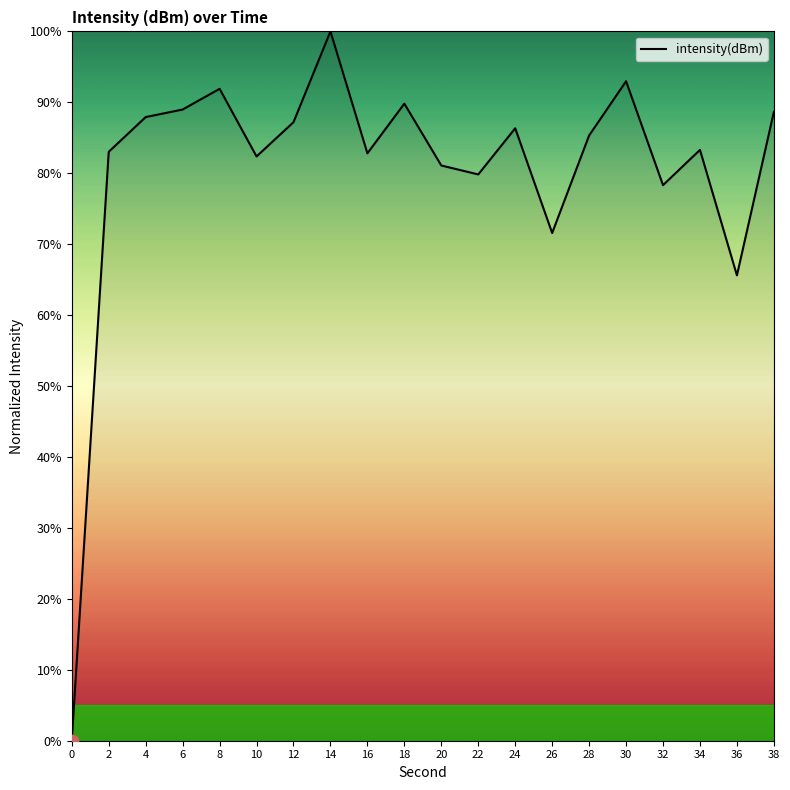

What is the change in value from 24 to 32?

-8.0